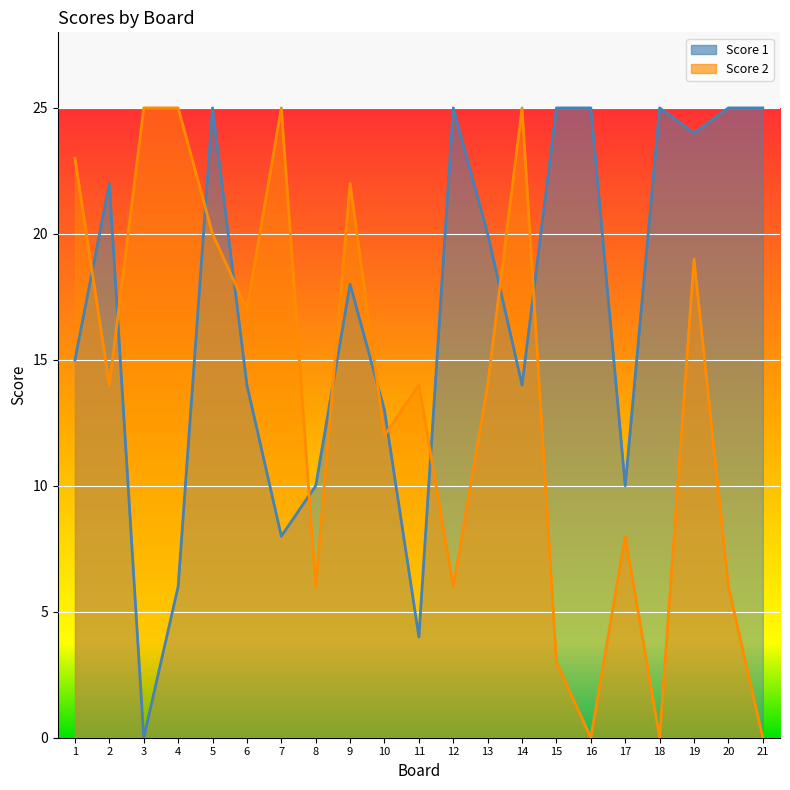

How many data points in Score 2 are above 14?

9